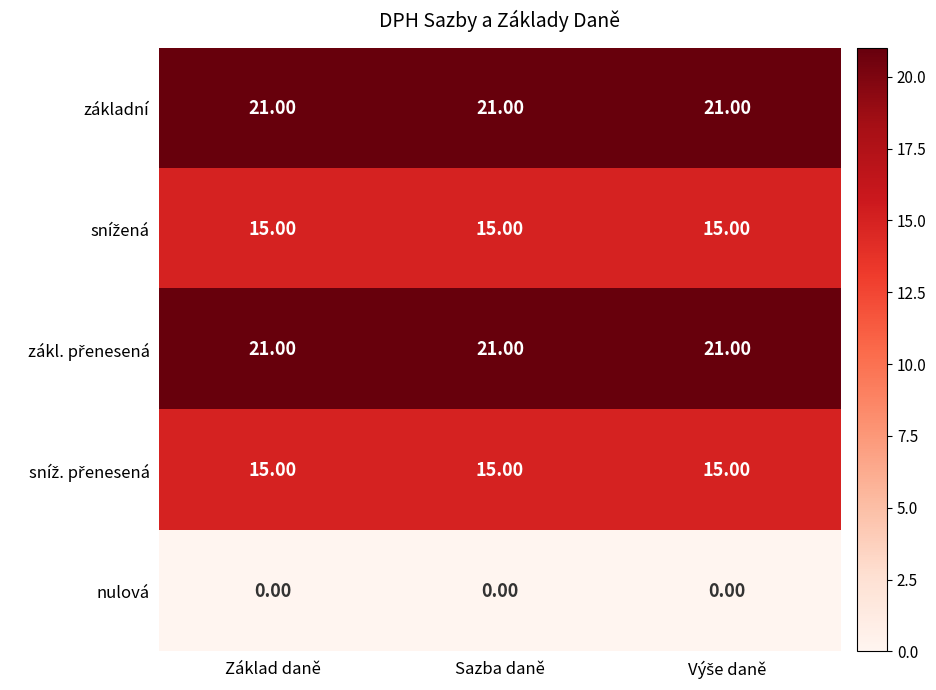

At how many categories does at least one series exceed 14?

3